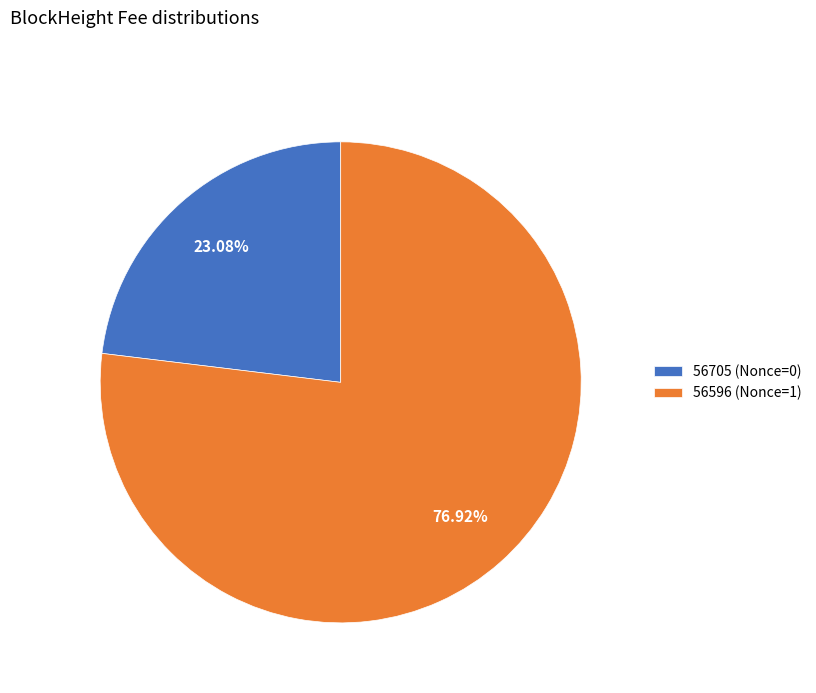

Is the sum of 56596 and 56705 greater than half?

Yes